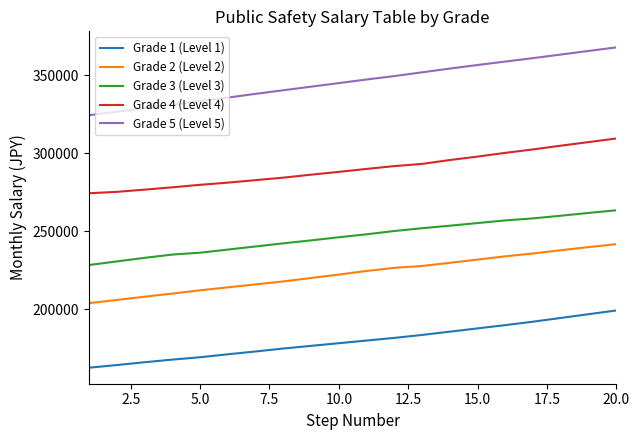

List the series in order of their peak value, lowest first.

Grade 1 (Level 1), Grade 2 (Level 2), Grade 3 (Level 3), Grade 4 (Level 4), Grade 5 (Level 5)